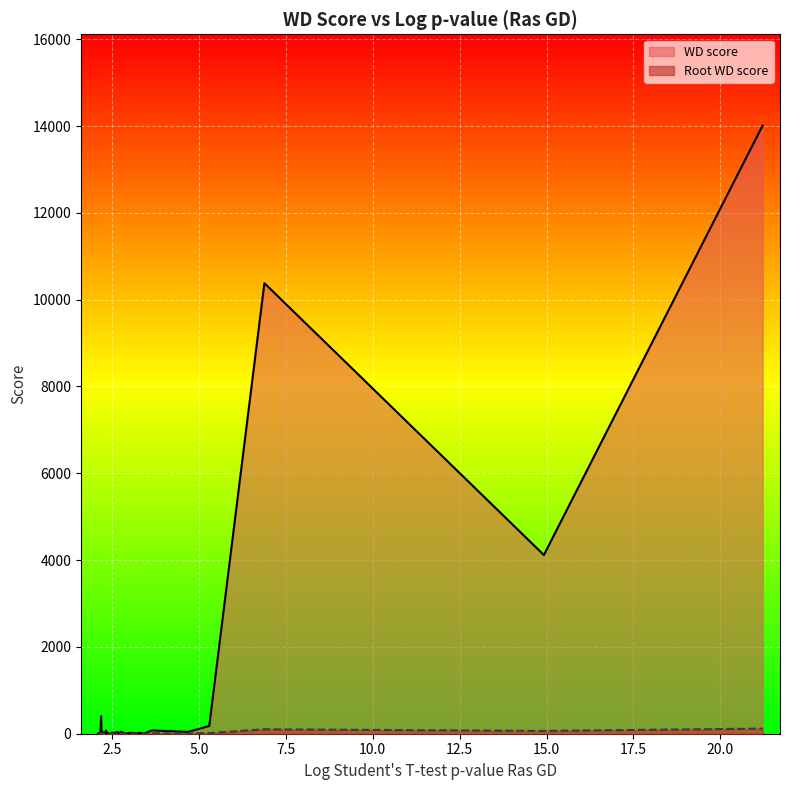

True or false: Root WD score and WD score intersect in this chart.

False